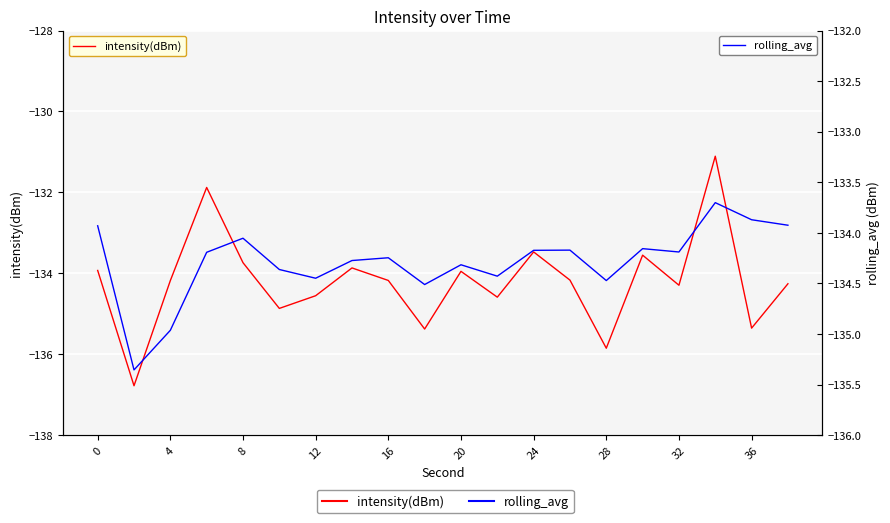

Between 12 and 17, which is larger?

17